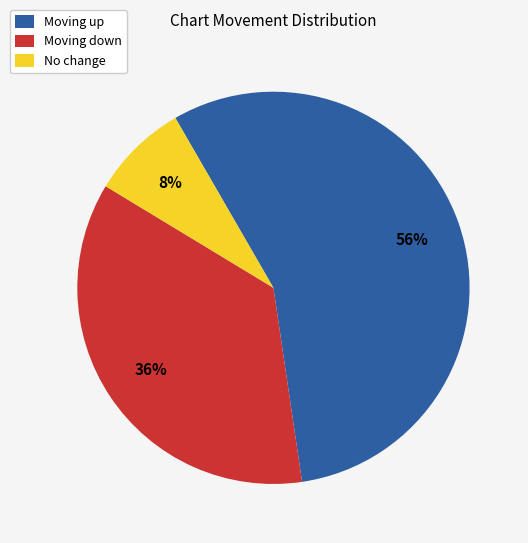

What is the ratio of the value at Moving down to the value at No change?

4.5